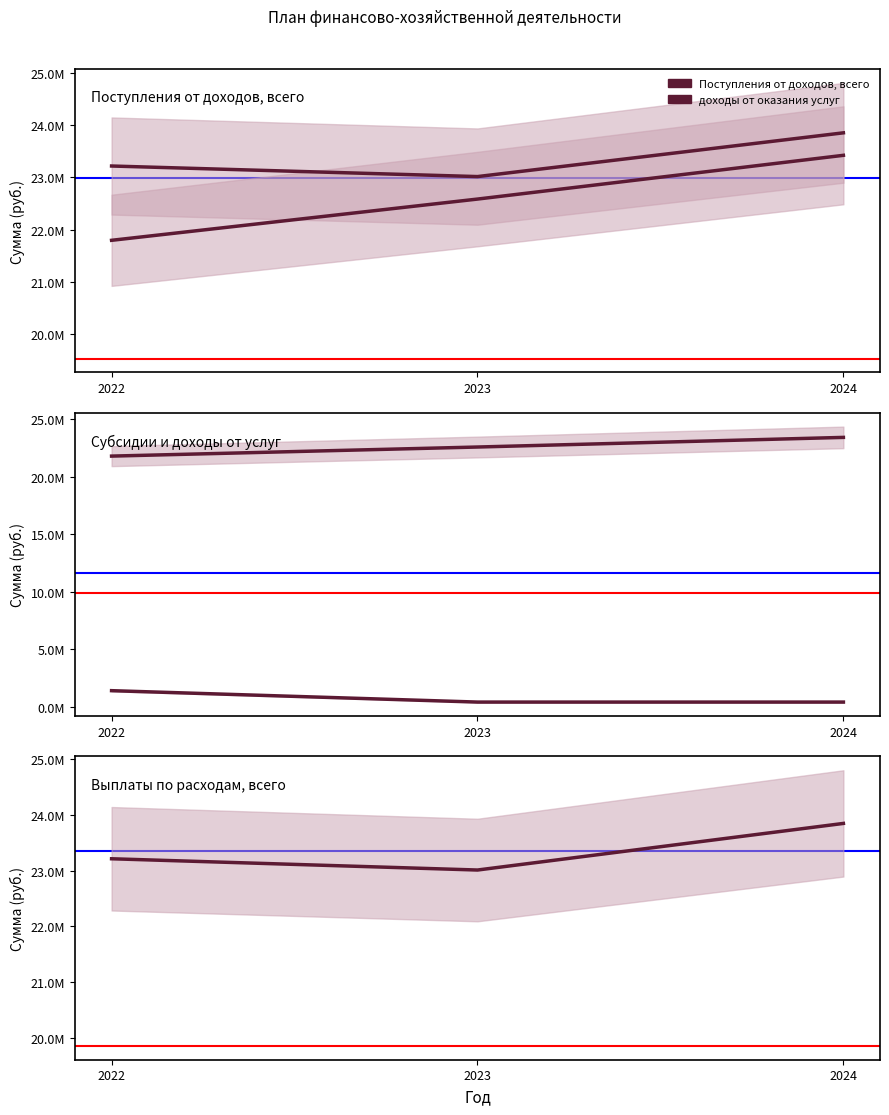

At 2022, list the series in order from largest to smallest.

Поступления от доходов, всего, Выплаты по расходам, всего, доходы от оказания услуг, субсидии на финансовое обеспечение, Безвозмездные денежные поступления